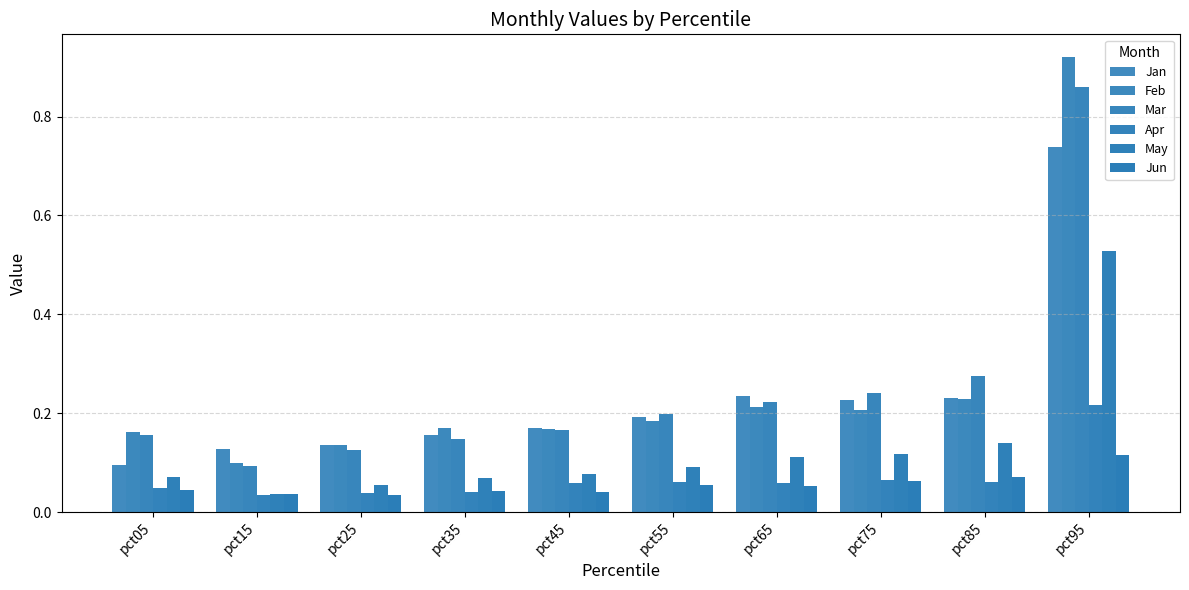

How many groups of bars are there?

10